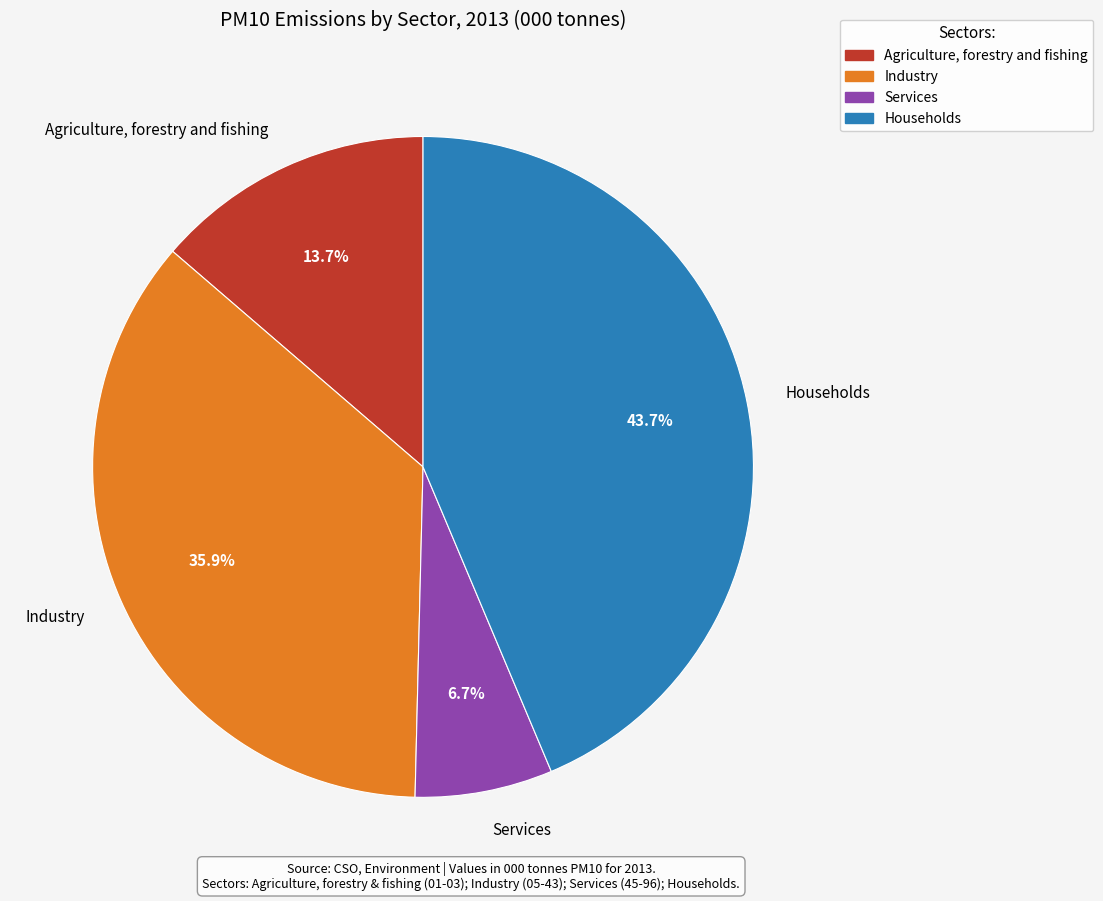

Does Households account for over 50% of the chart?

No